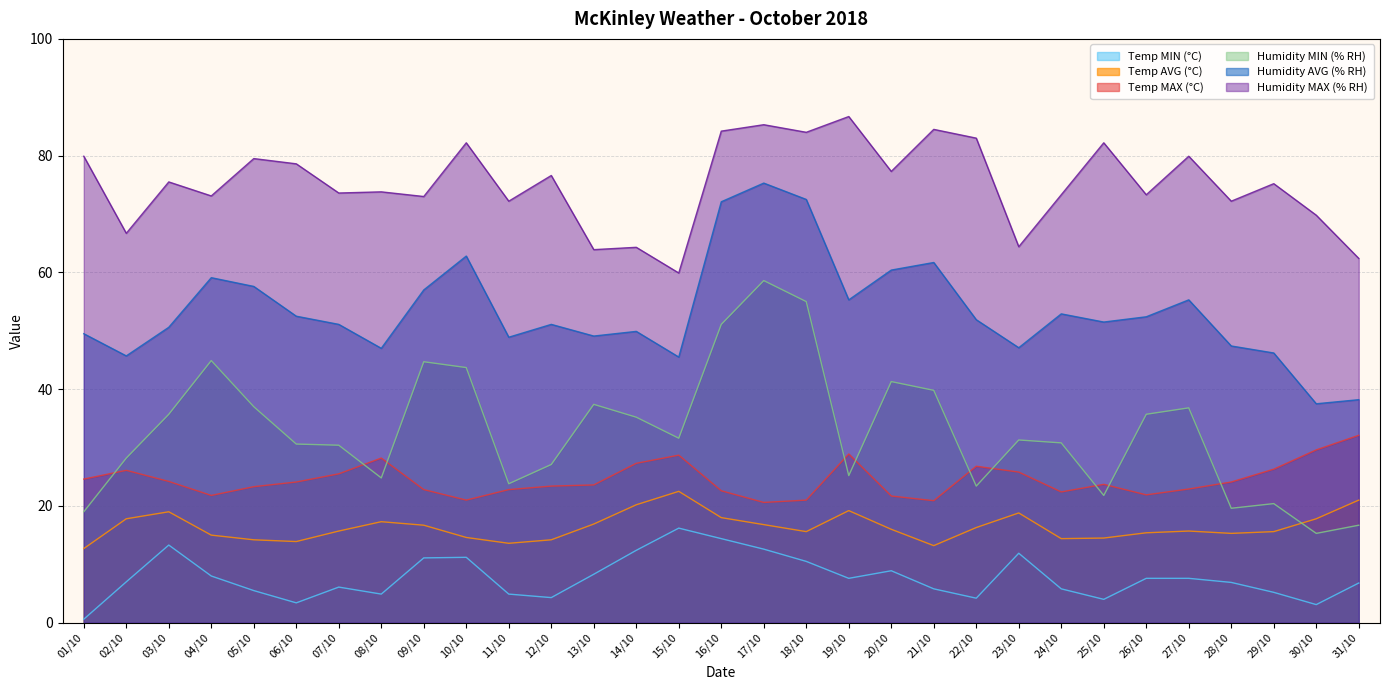

What is the difference between the highest and lowest values at 01/10?

79.3